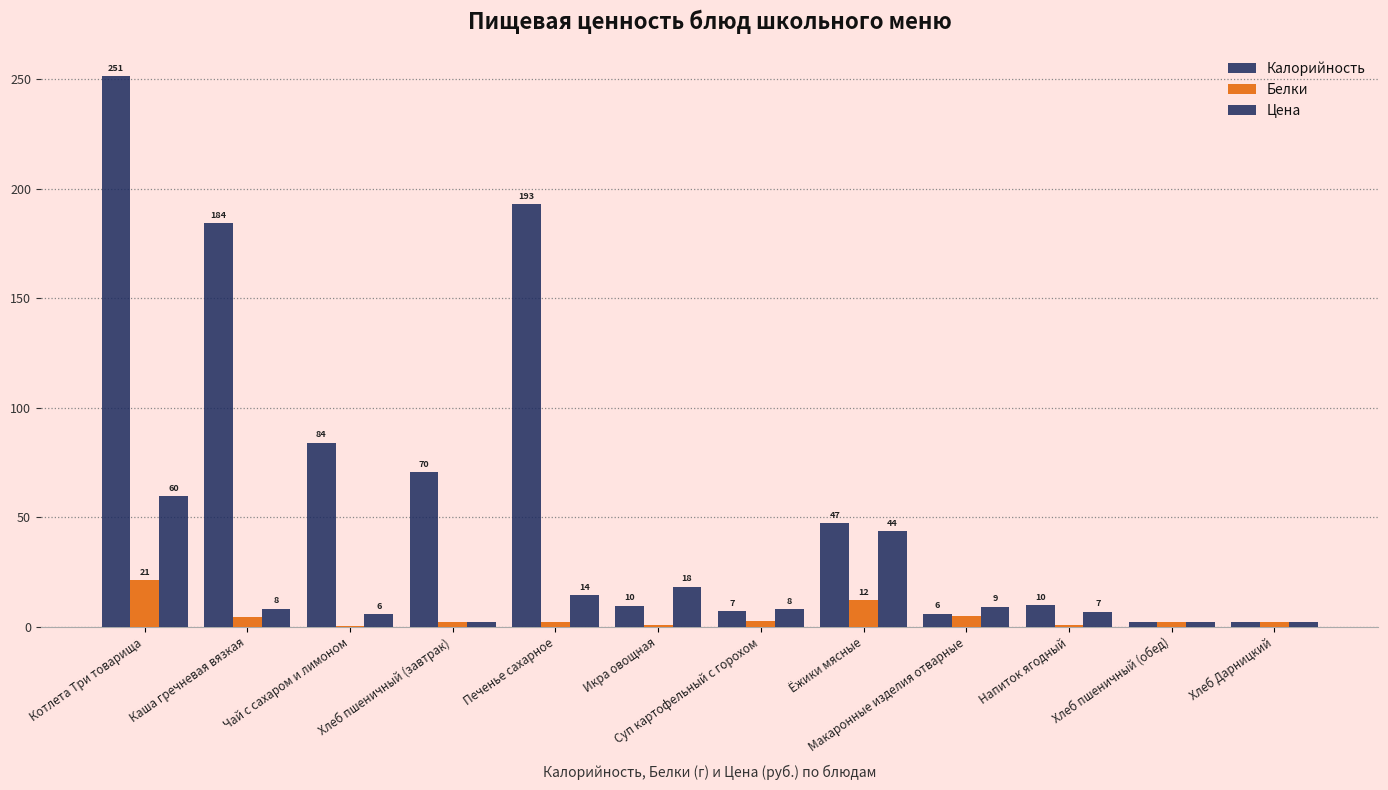

Does the chart contain stacked bars?

No